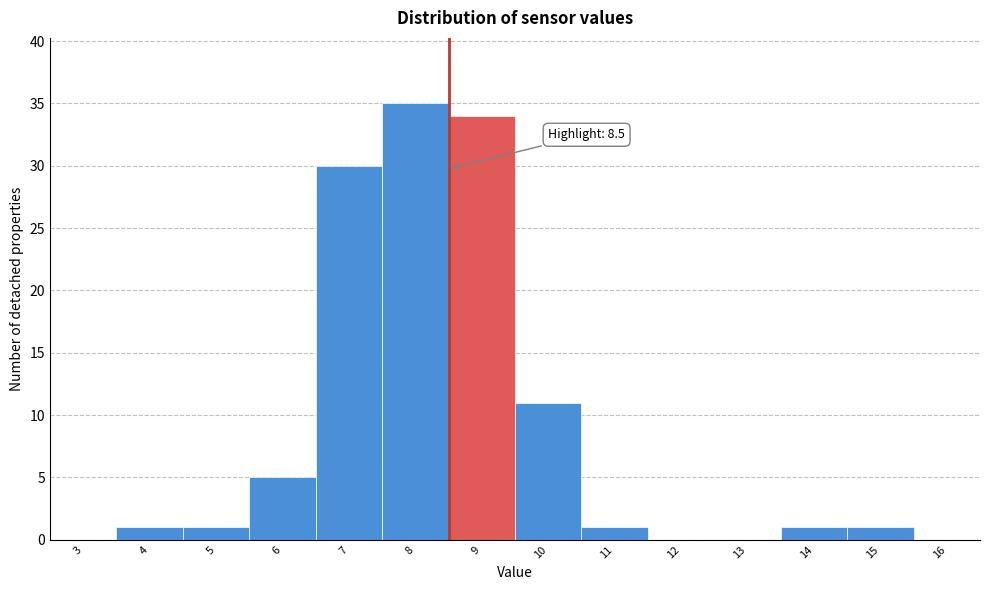

Over which range of the x-axis is the bar tallest?

7.5 to 8.5